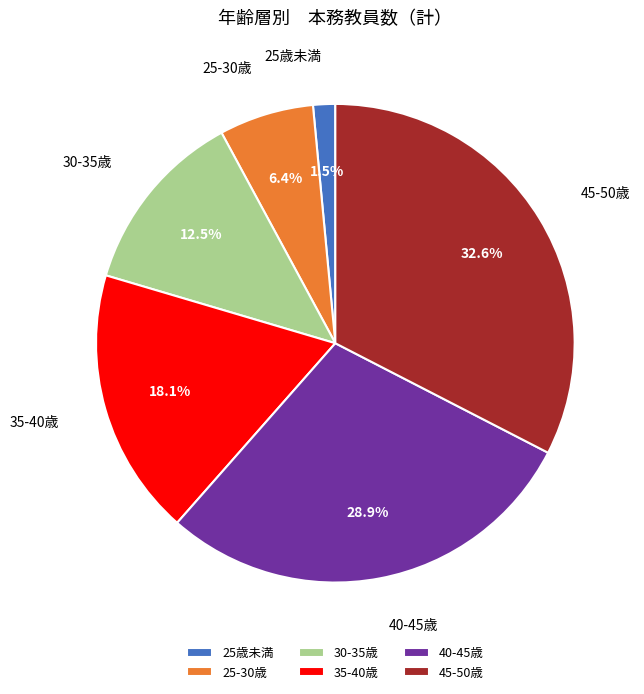

Rank the categories by value from lowest to highest.

25歳未満, 25-30歳, 30-35歳, 35-40歳, 40-45歳, 45-50歳